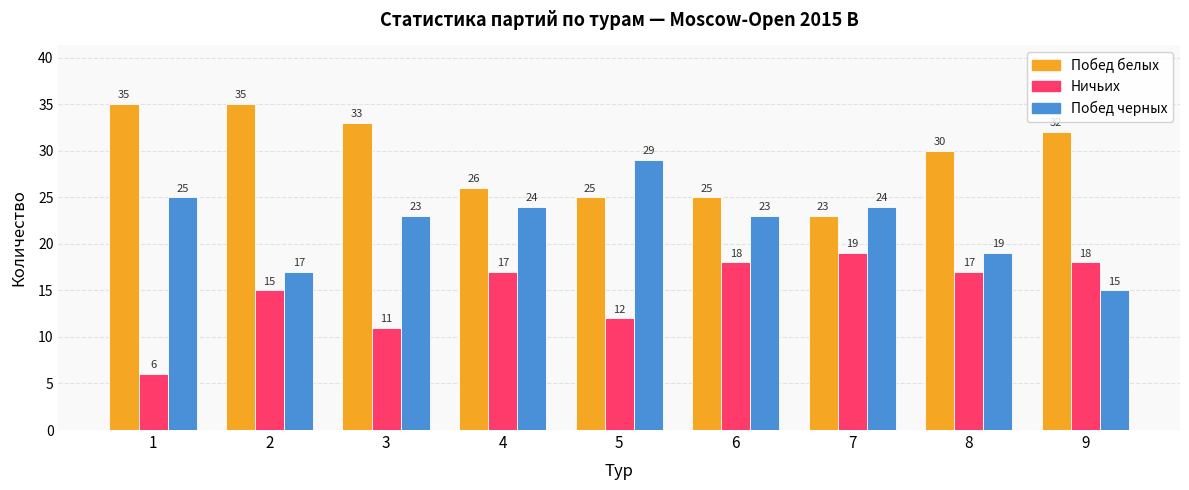

What is the minimum value for Побед белых?

23